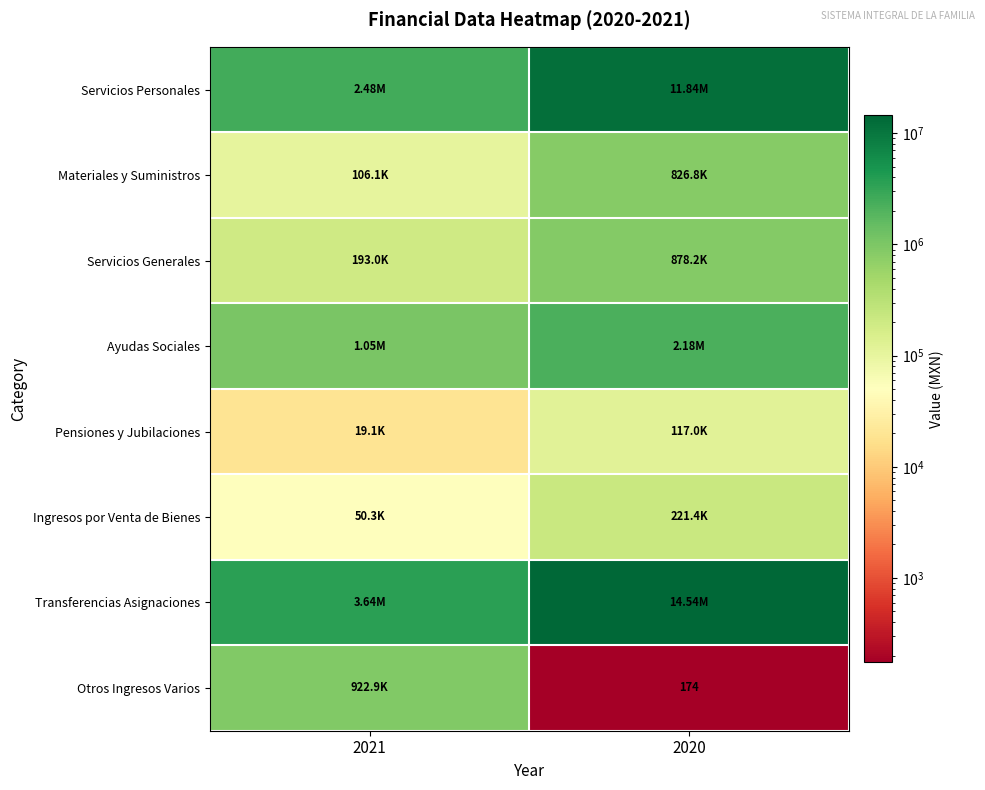

Between 2021 and 2020, which series saw the biggest shift?

Transferencias Asignaciones